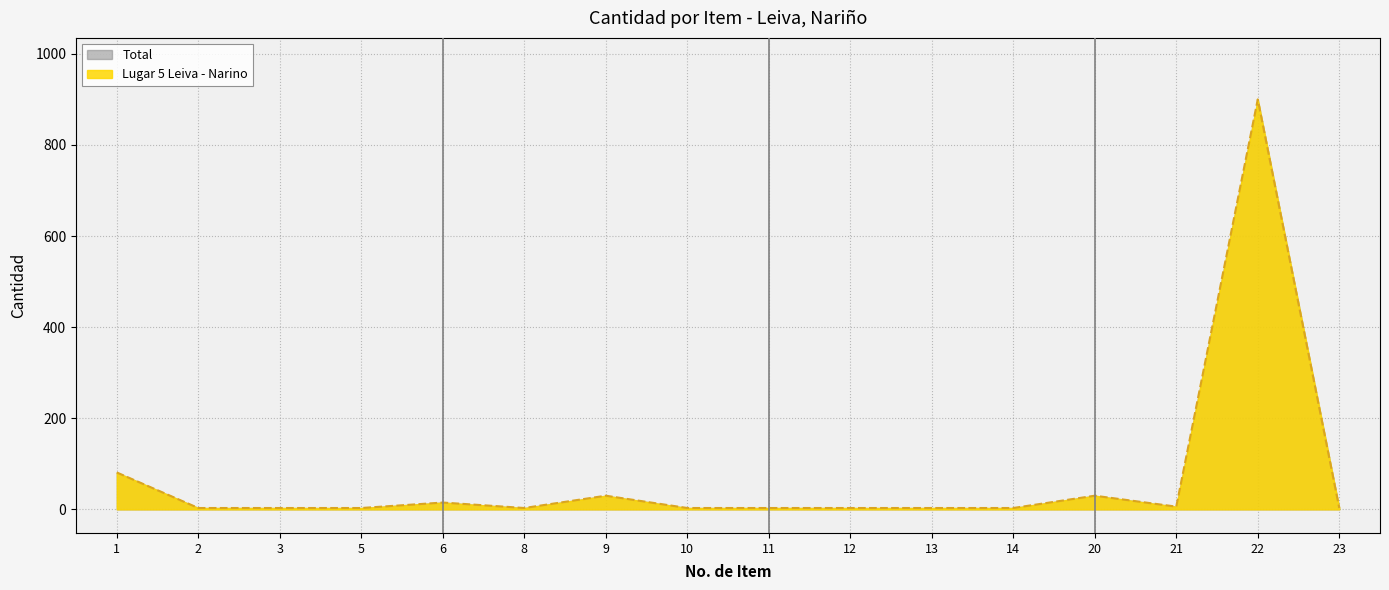

How many points are higher than both their immediate neighbors (excluding endpoints)?

4